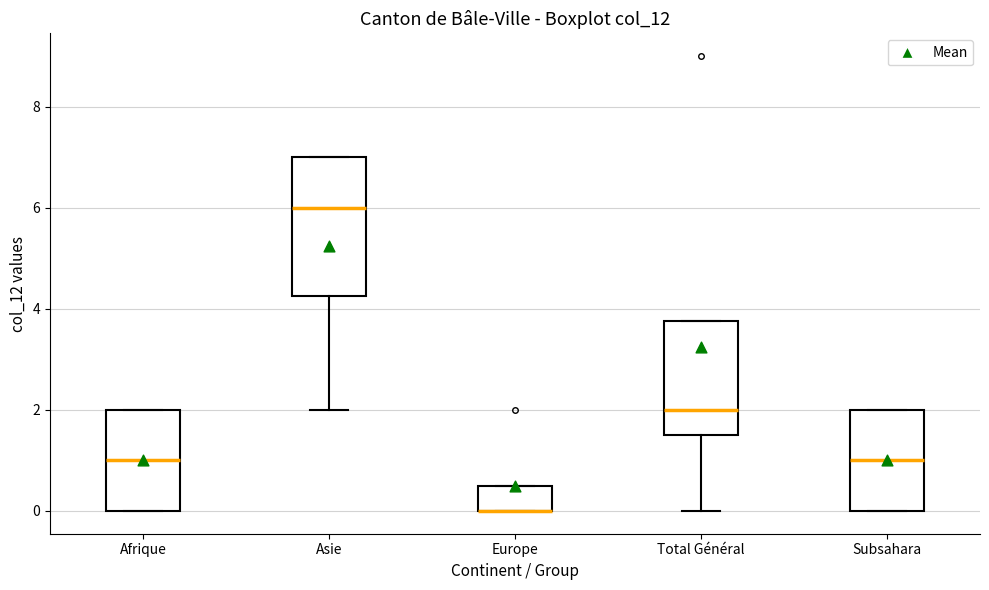

Which box is the tallest, from its lower edge to its upper edge?

Asie